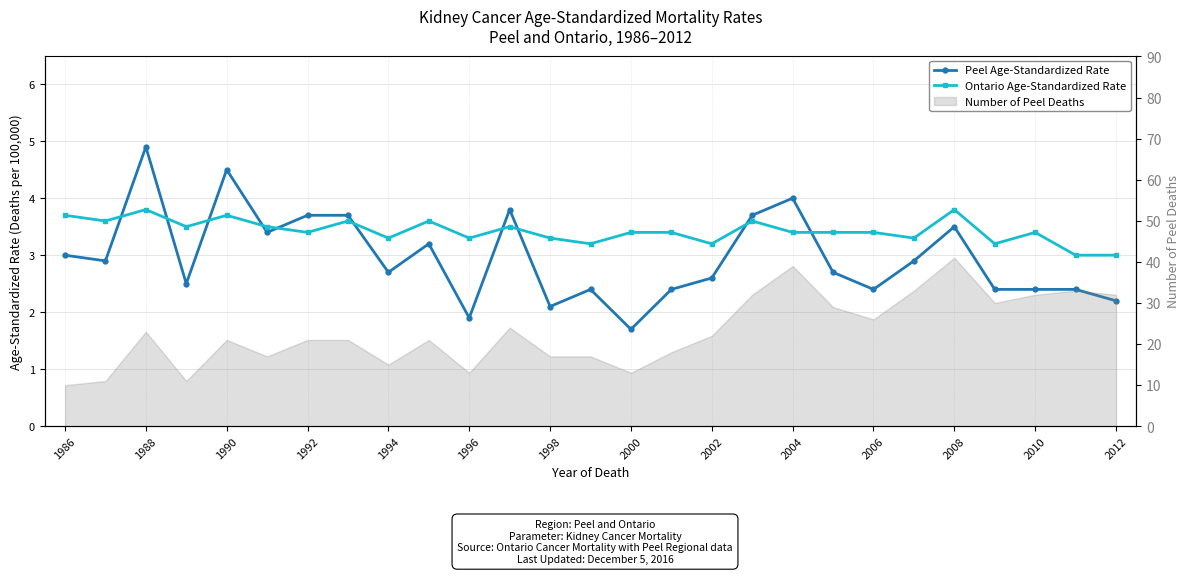

True or false: Peel Age-Standardized Rate and Ontario Age-Standardized Rate intersect in this chart.

True